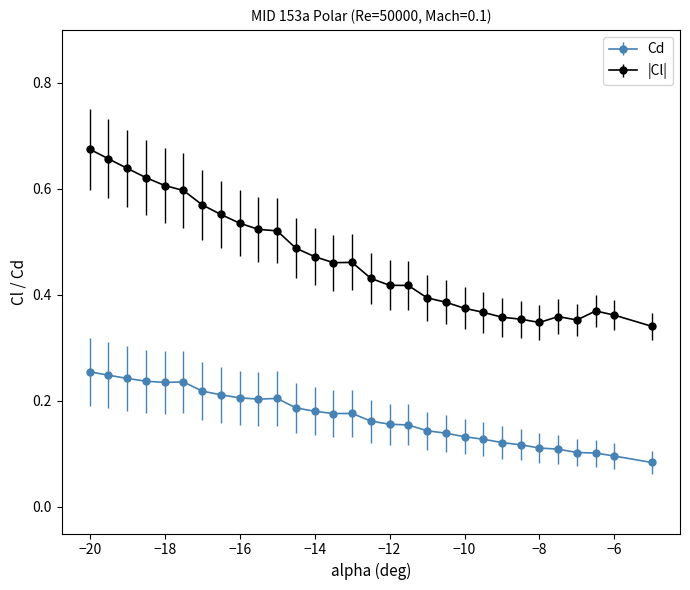

What are all the series names shown in the legend?

Cd, |Cl|